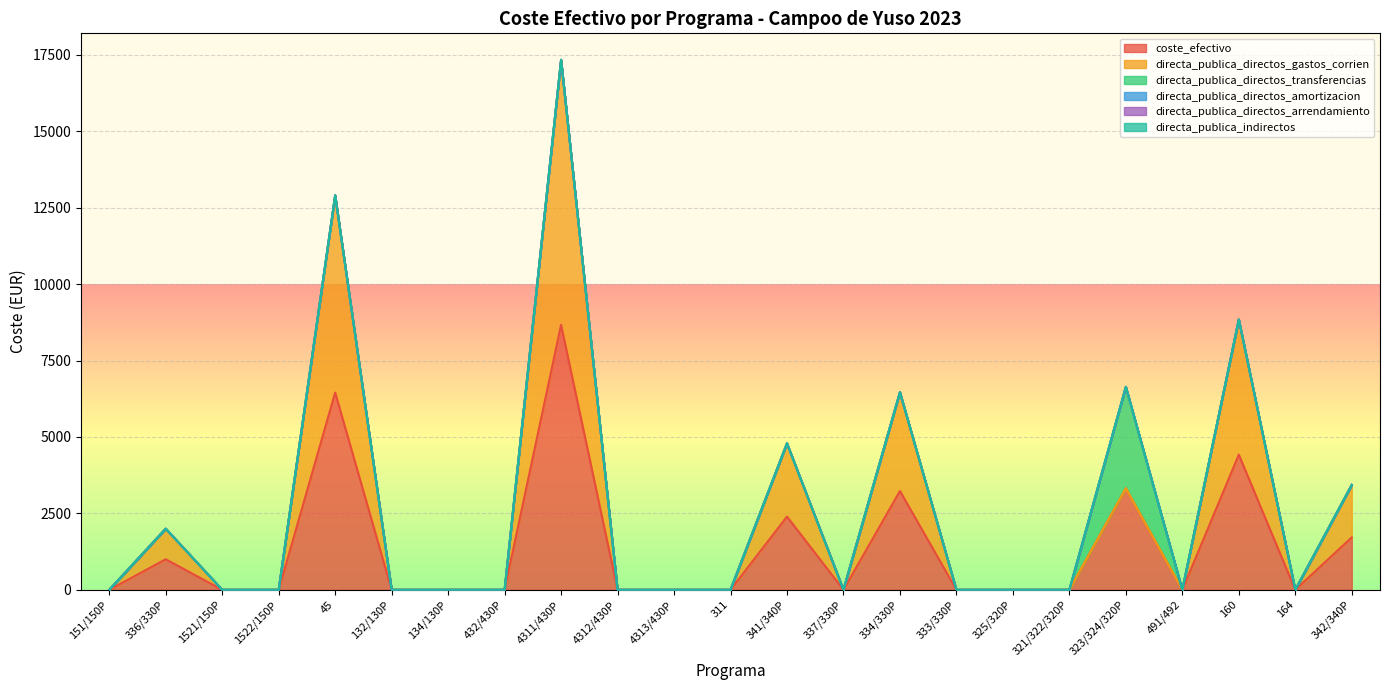

Reading right to left, list all the values displayed in this chart.

coste_efectivo: 1716.0	0.0	4421.6	0.0	3320.0	0.0	0.0	0.0	3232.0	0.0	2395.8	0.0	0.0	0.0	8668.8	0.0	0.0	0.0	6452.0	0.0	0.0	1000.0	0.0
directa_publica_directos_gastos_corrien: 1716.0	0.0	4421.6	0.0	0.0	0.0	0.0	0.0	3232.0	0.0	2395.8	0.0	0.0	0.0	8668.8	0.0	0.0	0.0	6452.0	0.0	0.0	1000.0	0.0
directa_publica_directos_transferencias: 0.0	0.0	0.0	0.0	3320.0	0.0	0.0	0.0	0.0	0.0	0.0	0.0	0.0	0.0	0.0	0.0	0.0	0.0	0.0	0.0	0.0	0.0	0.0
directa_publica_directos_amortizacion: 0.0	0.0	0.0	0.0	0.0	0.0	0.0	0.0	0.0	0.0	0.0	0.0	0.0	0.0	0.0	0.0	0.0	0.0	0.0	0.0	0.0	0.0	0.0
directa_publica_directos_arrendamiento: 0.0	0.0	0.0	0.0	0.0	0.0	0.0	0.0	0.0	0.0	0.0	0.0	0.0	0.0	0.0	0.0	0.0	0.0	0.0	0.0	0.0	0.0	0.0
directa_publica_indirectos: 0.0	0.0	0.0	0.0	0.0	0.0	0.0	0.0	0.0	0.0	0.0	0.0	0.0	0.0	0.0	0.0	0.0	0.0	0.0	0.0	0.0	0.0	0.0